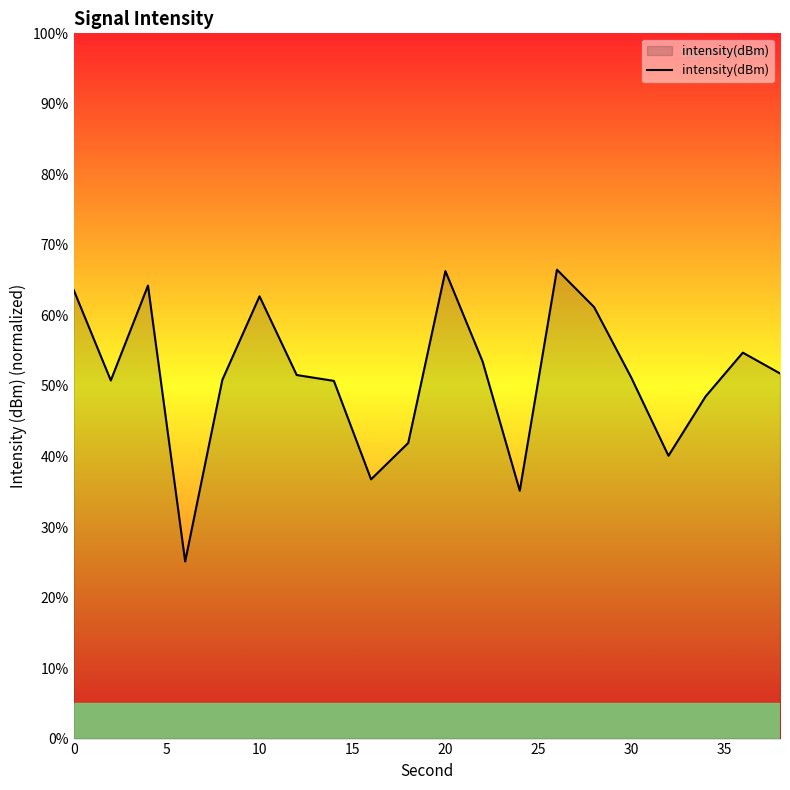

What is the smallest value displayed?

25.1